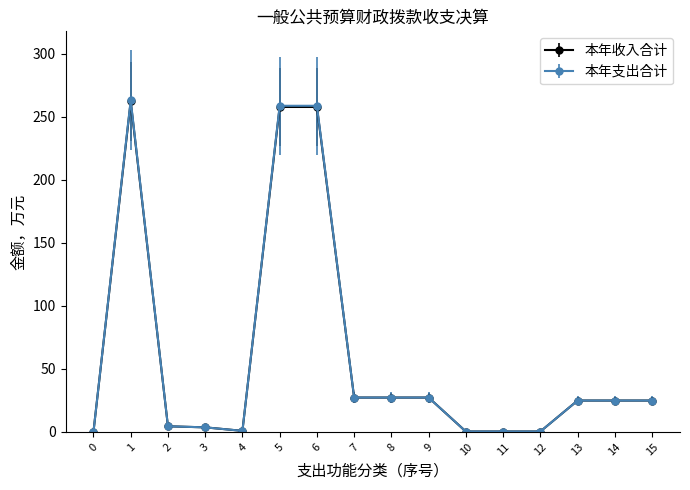

Which series has the widest spread of values?

本年支出合计